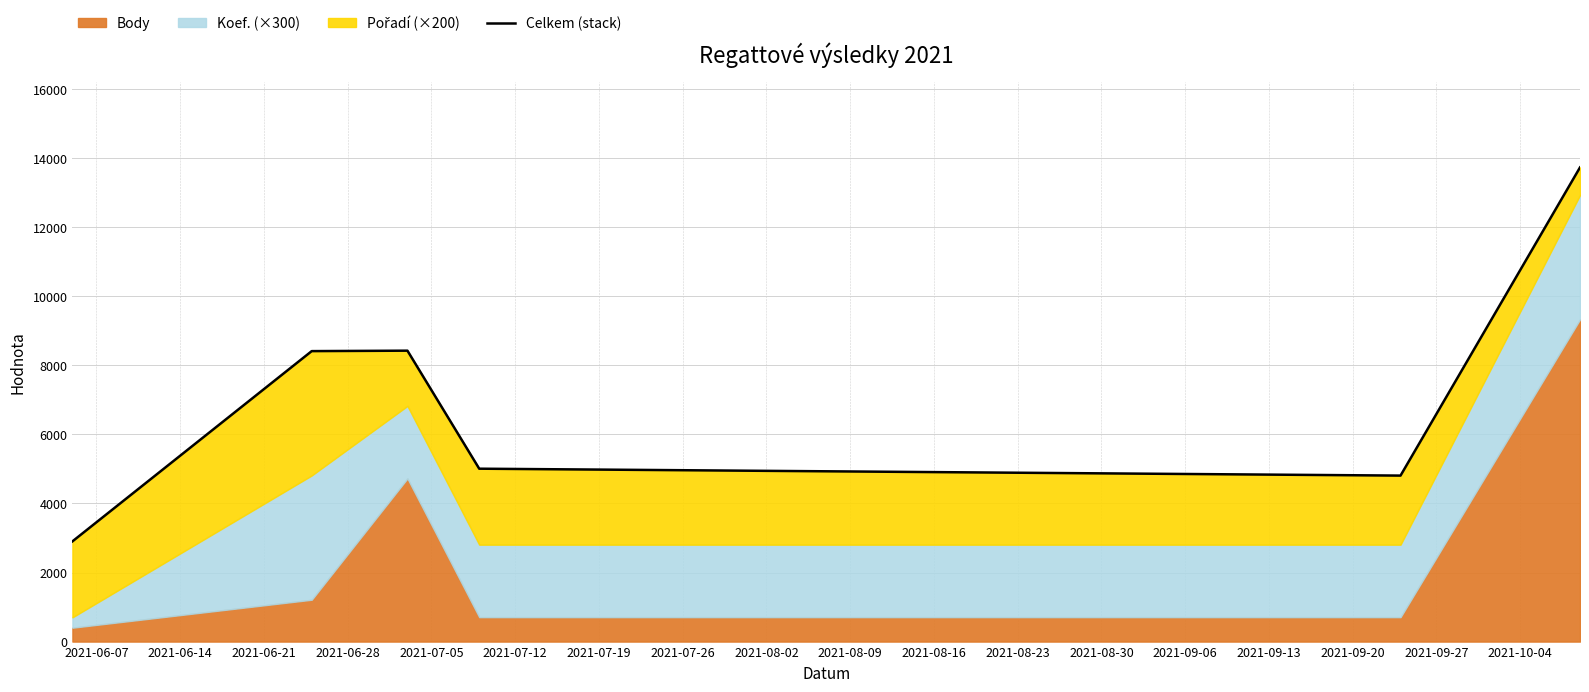

How many interior local peaks (higher than both neighbors) does the data have?

1